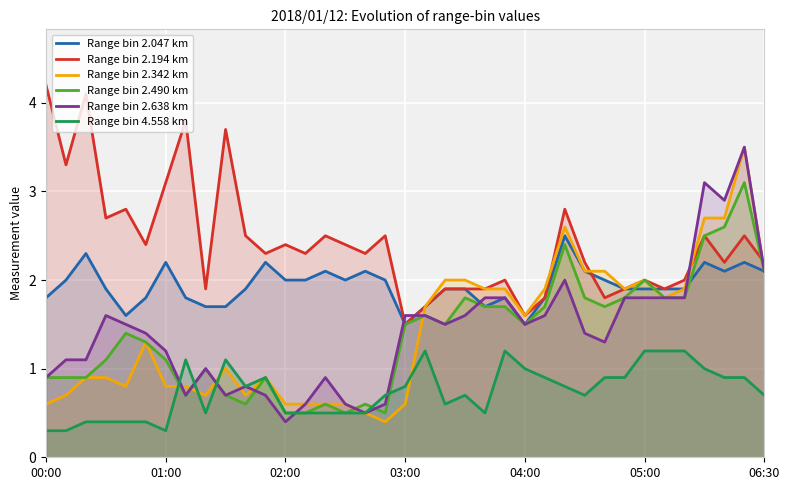

Is the value of Range bin 2.490 km at 23 greater than the value of Range bin 2.047 km at 15?

No